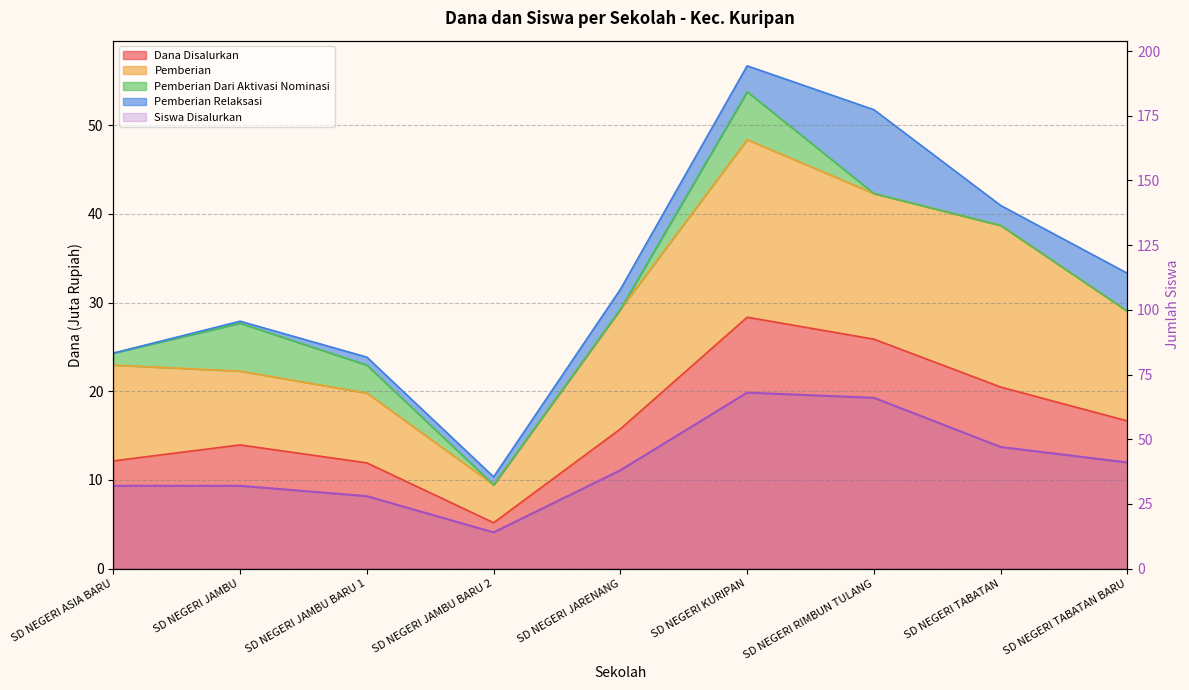

Rank the categories by value from lowest to highest.

SD NEGERI JAMBU BARU 2, SD NEGERI JAMBU BARU 1, SD NEGERI ASIA BARU, SD NEGERI JAMBU, SD NEGERI JARENANG, SD NEGERI TABATAN BARU, SD NEGERI TABATAN, SD NEGERI RIMBUN TULANG, SD NEGERI KURIPAN